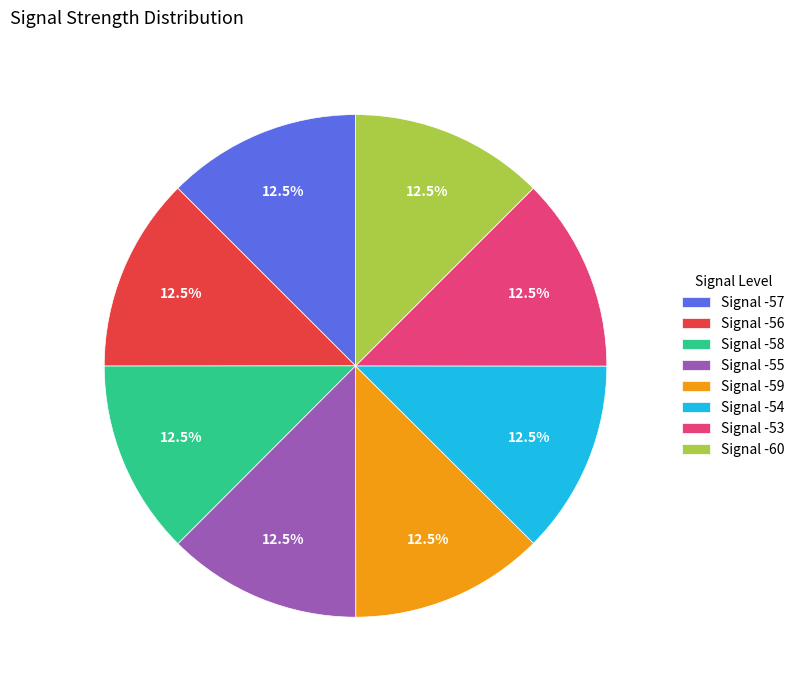

What percentage do Signal -53 and Signal -57 together represent?

25.0%